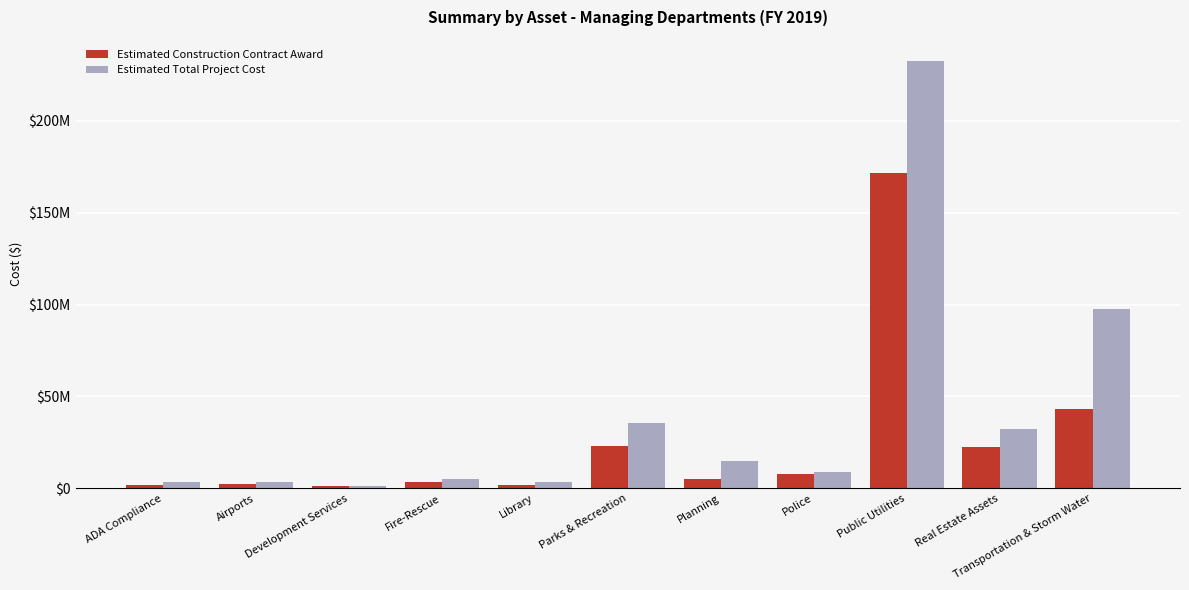

What are all the series names shown in the legend?

Estimated Construction Contract Award, Estimated Total Project Cost